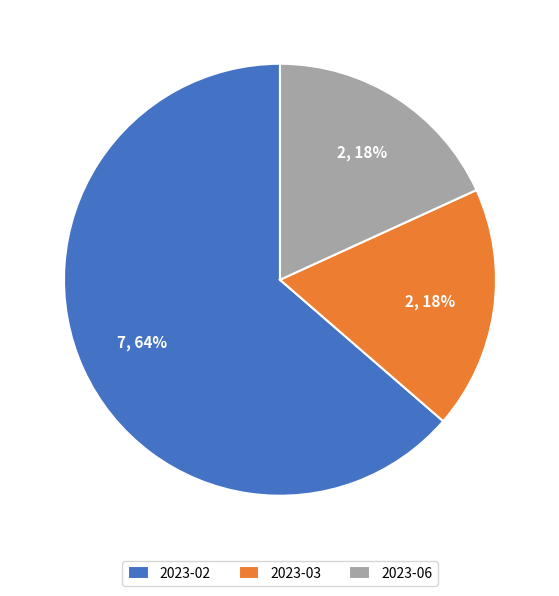

Combined, do 2023-03 and 2023-02 account for over 50%?

Yes